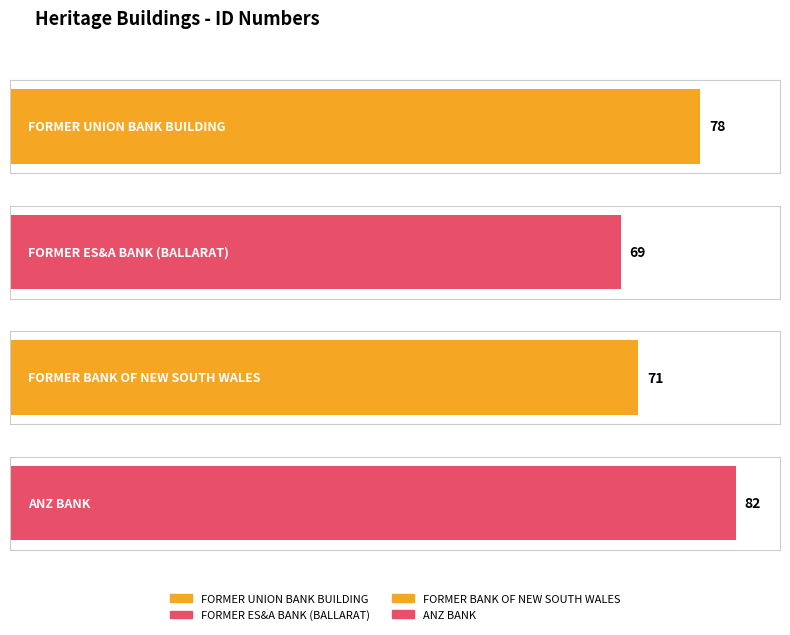

At which category does the chart reach its peak across all series?

ANZ BANK